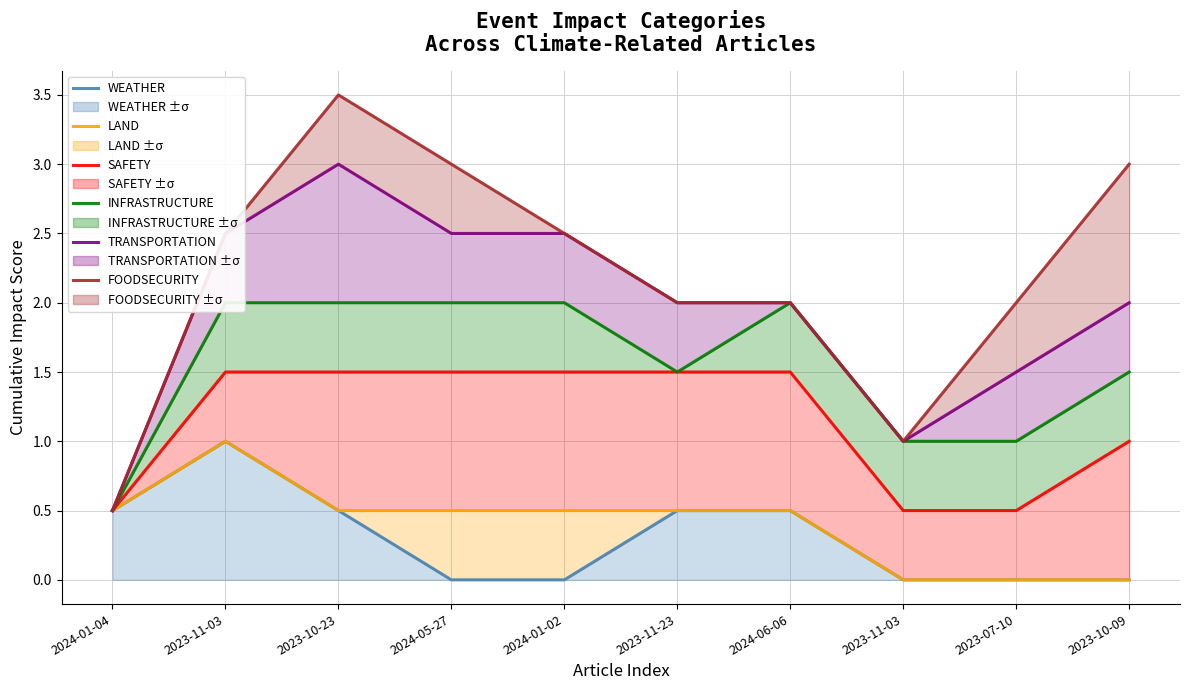

True or false: SAFETY and FOODSECURITY intersect in this chart.

False